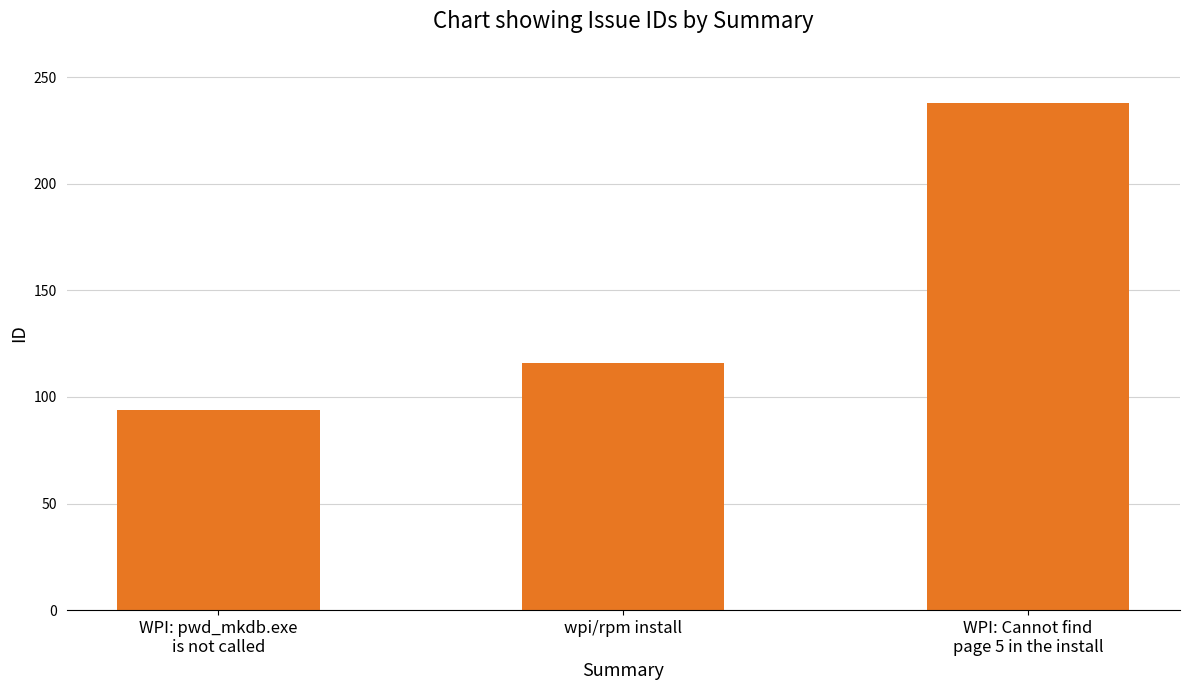

How many series are shown in this chart?

1